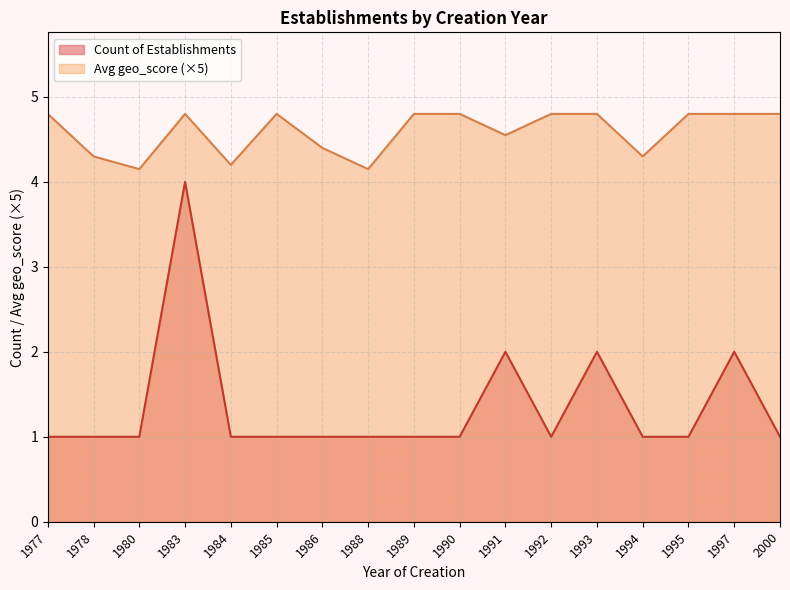

What is the spread (max minus min) of values at 1978?

3.3